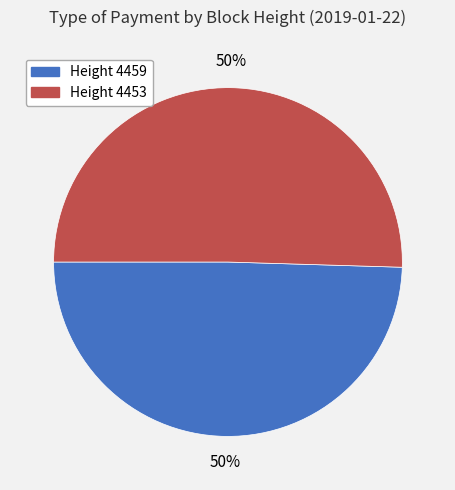

How many segments does this pie chart have?

2